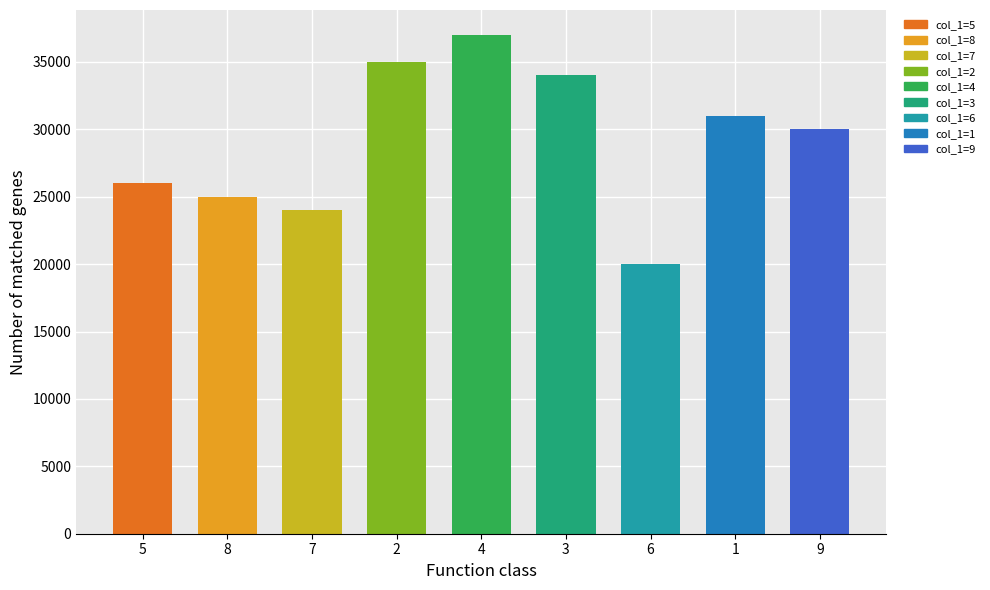

Rank the categories by value from highest to lowest.

4, 2, 3, 1, 9, 5, 8, 7, 6